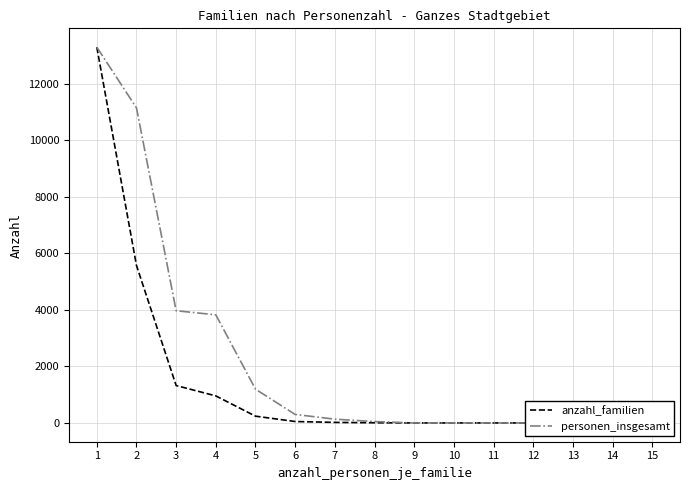

True or false: personen_insgesamt and anzahl_familien intersect in this chart.

False